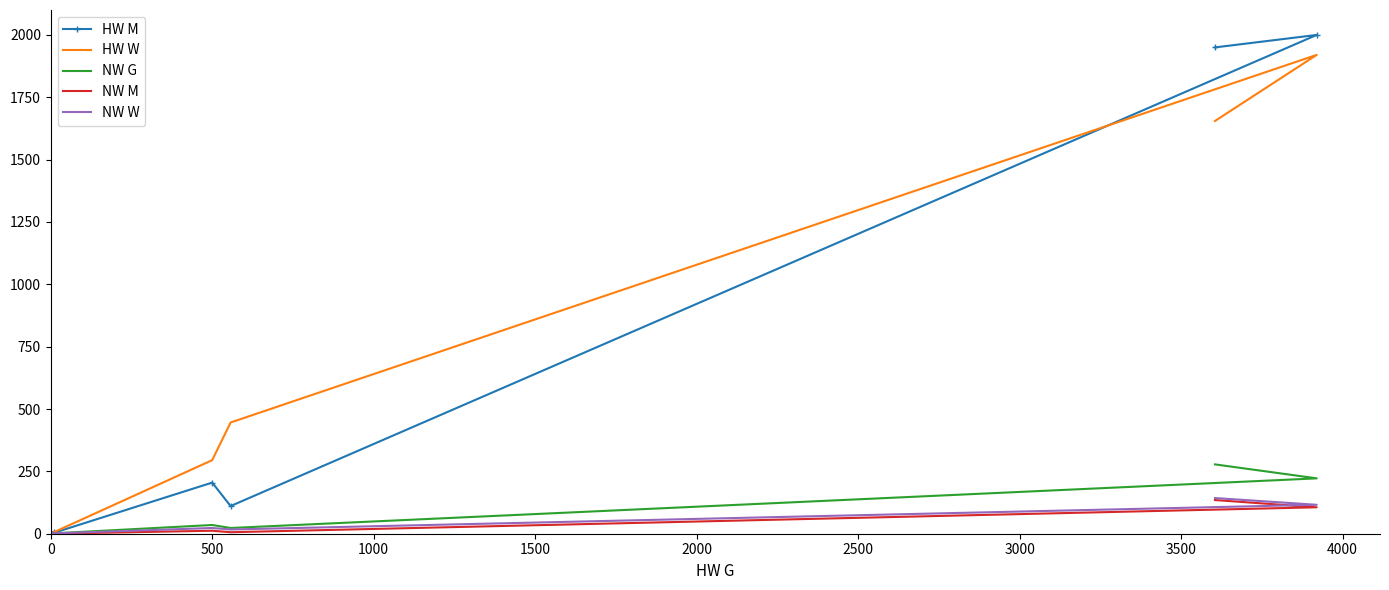

True or false: NW M has more than 1 interior local peaks.

False